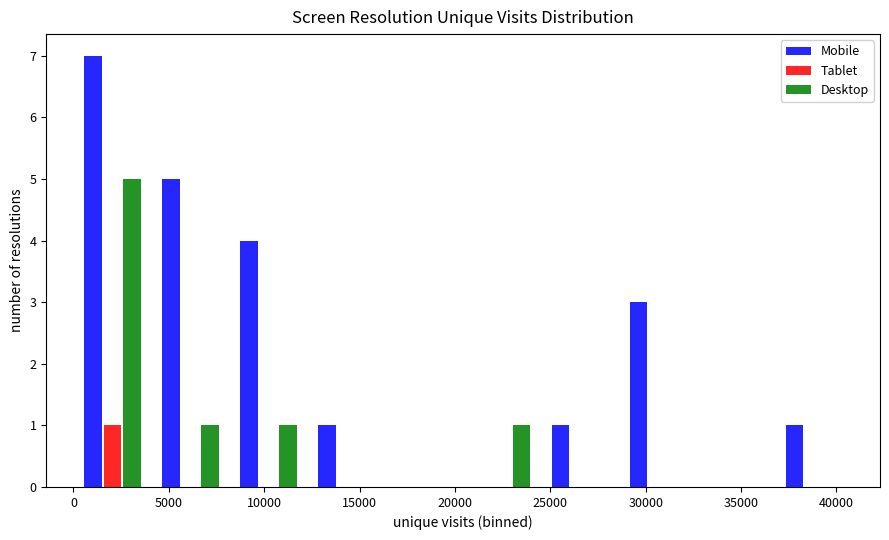

Reading left to right, list every range on the x-axis with the height of the bar of each series over it. Neither the bar edges nor the heights are printed on the chart, so give them approximately, as read against the axes.

0 to 4000: Mobile=7	Tablet=1	Desktop=5
4000 to 8000: Mobile=5	Tablet=0	Desktop=1
8000 to 12500: Mobile=4	Tablet=0	Desktop=1
12500 to 16500: Mobile=1	Tablet=0	Desktop=0
16500 to 20500: Mobile=0	Tablet=0	Desktop=0
20500 to 24500: Mobile=0	Tablet=0	Desktop=1
24500 to 28500: Mobile=1	Tablet=0	Desktop=0
28500 to 32500: Mobile=3	Tablet=0	Desktop=0
32500 to 37000: Mobile=0	Tablet=0	Desktop=0
37000 to 41000: Mobile=1	Tablet=0	Desktop=0